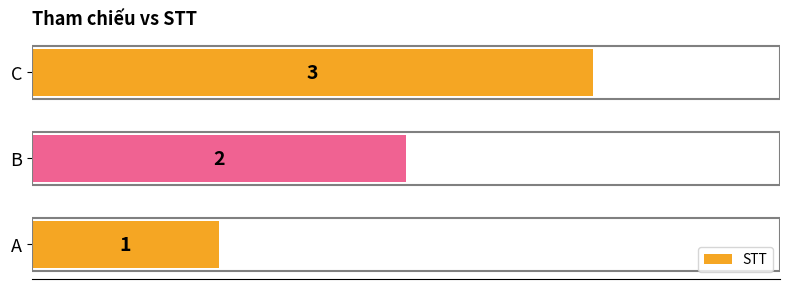

Where is the data nearest to the value 2?

B